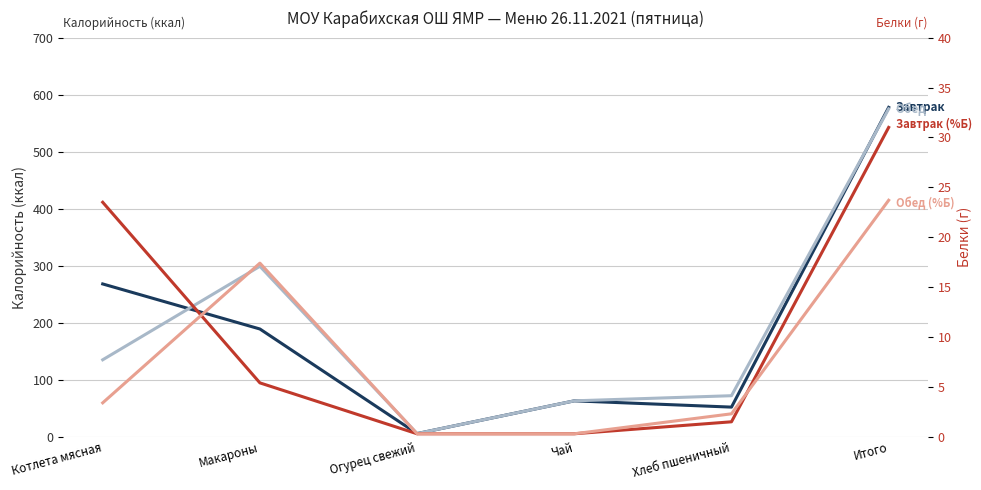

Which category has the highest value in the Завтрак (Калорийность) series?

Итого